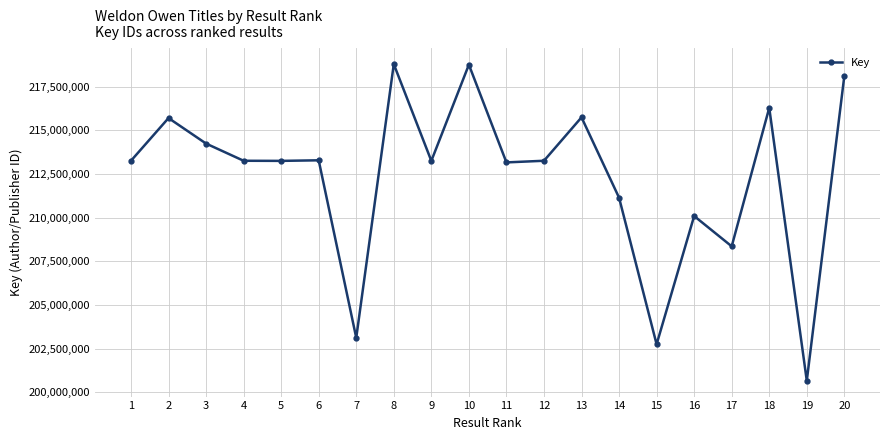

What is the value of the 10th point from the left?

218758717